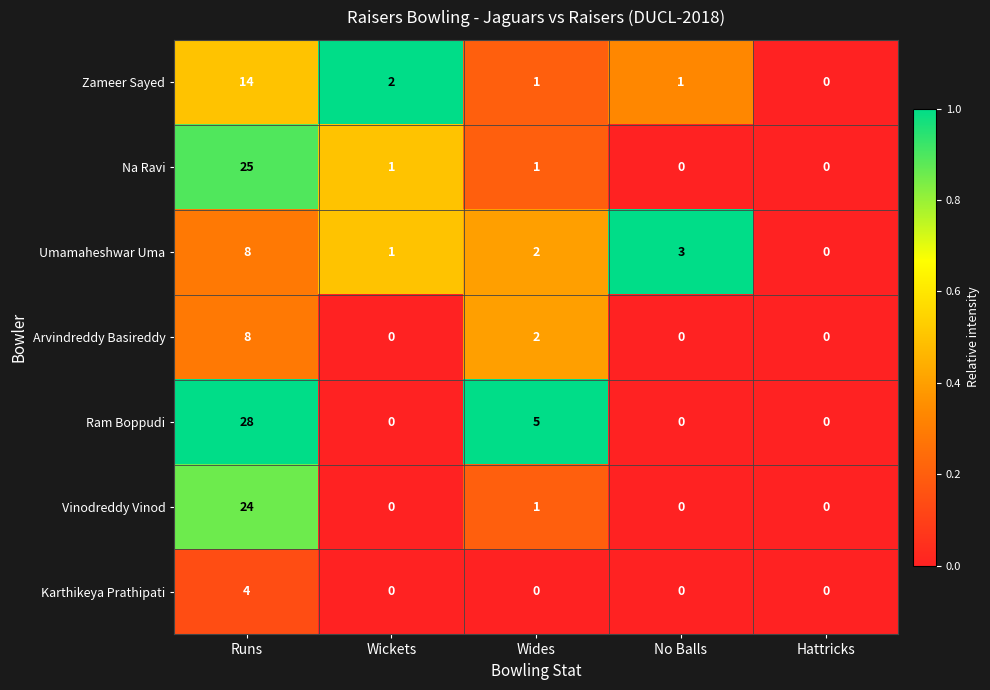

True or false: Vinodreddy Vinod has a value of 0 at Wides.

False